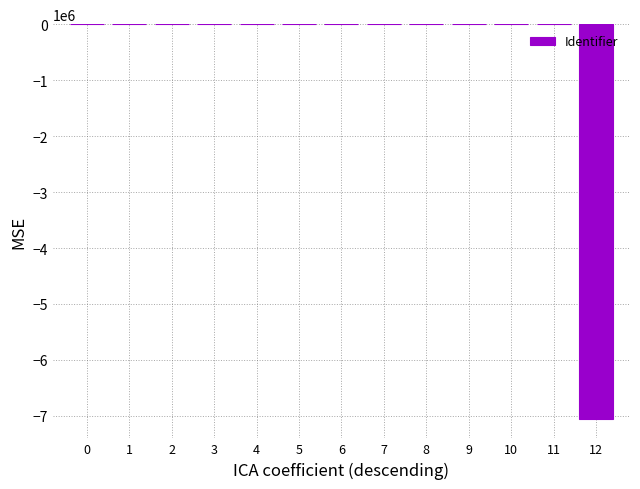

Rank the categories by value from highest to lowest.

0, 1, 2, 3, 4, 5, 6, 7, 8, 9, 10, 11, 12